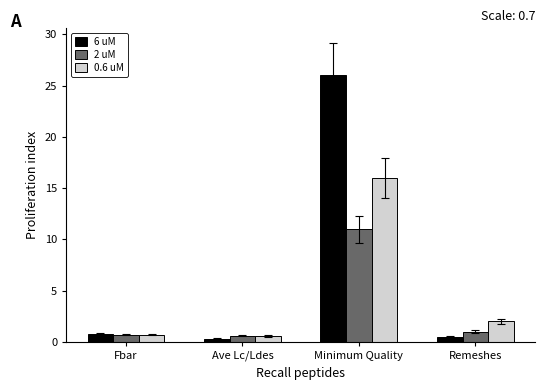

Which series has the widest spread of values?

6 uM